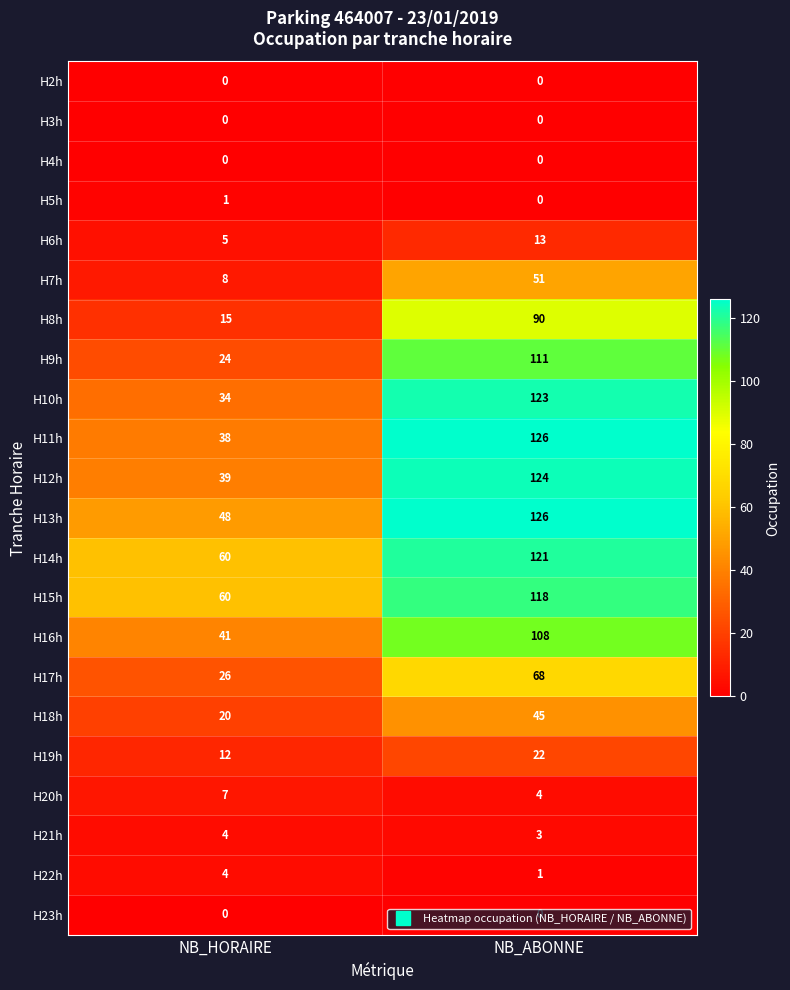

Is it true that H9h equals 8 at NB_HORAIRE?

False